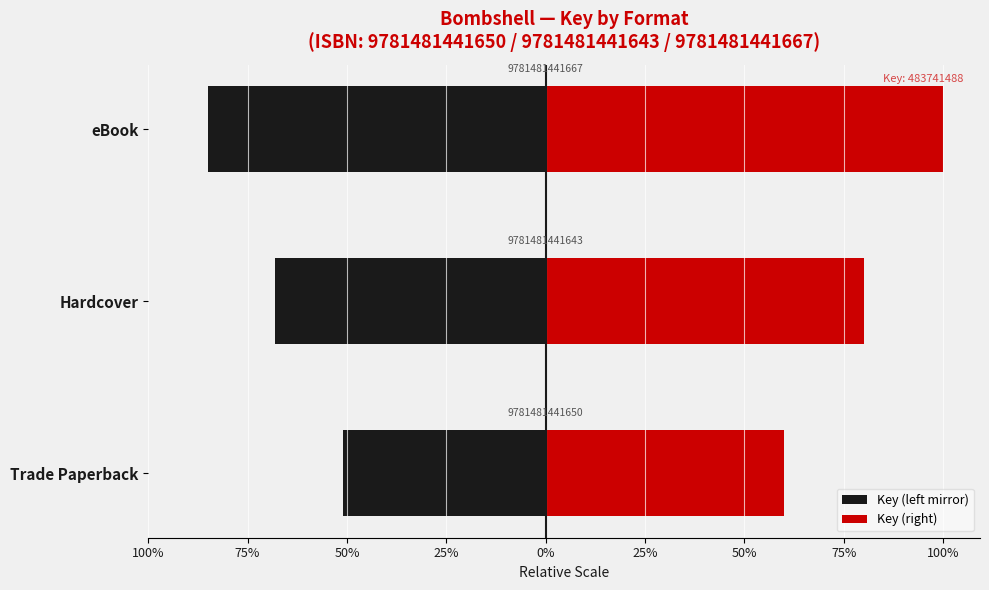

Between Hardcover and eBook, which is larger?

Hardcover